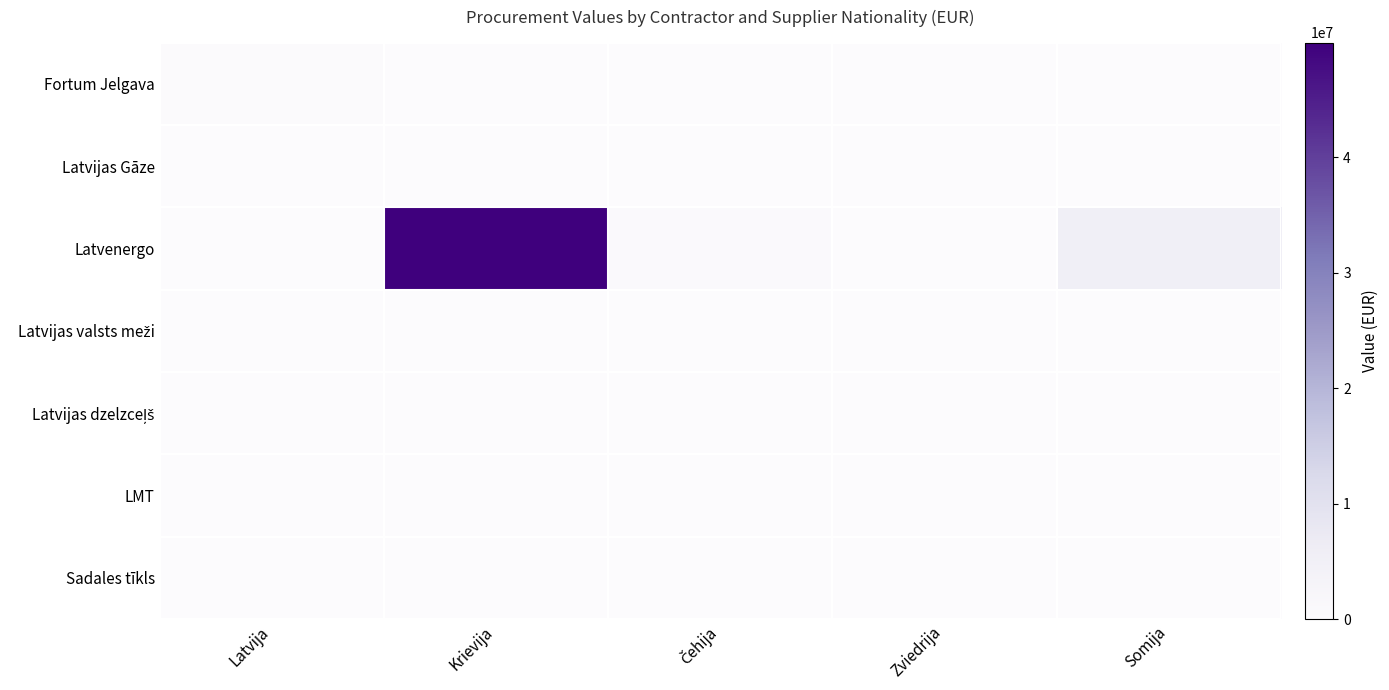

What is the spread (max minus min) of values at Krievija?

49900000